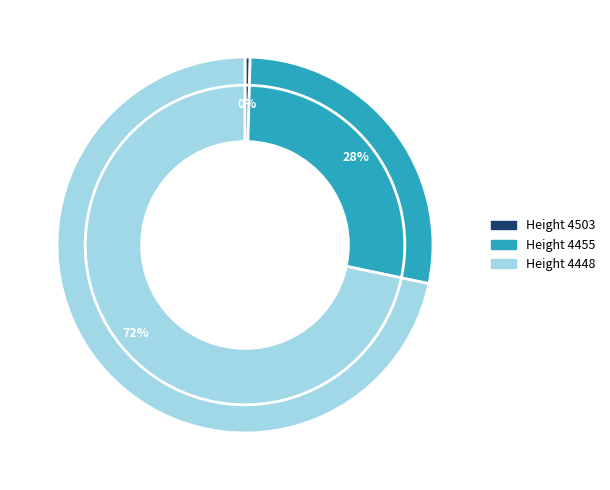

How many segments does this pie chart have?

3